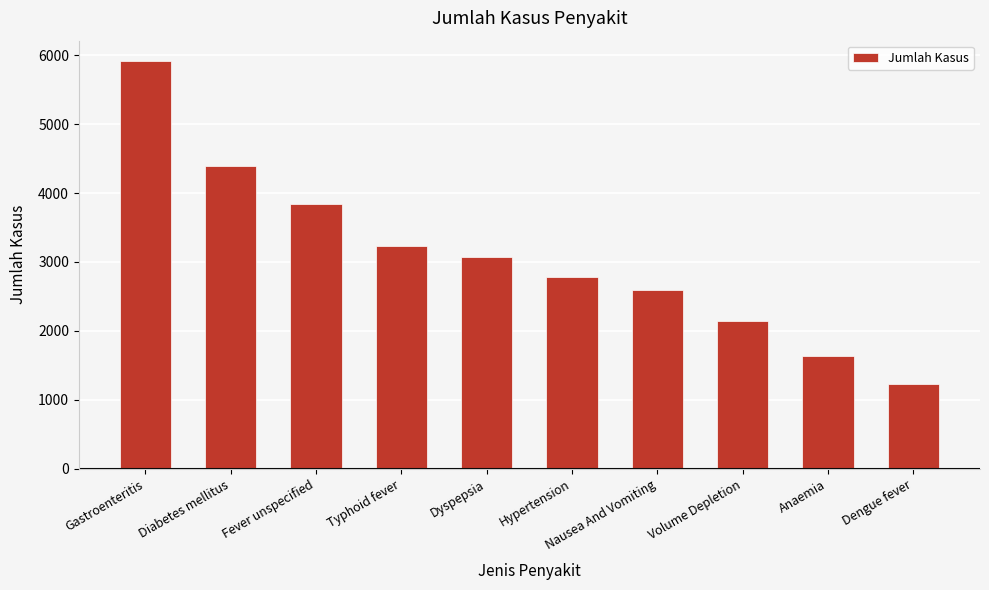

What is the sum of all values?

30831